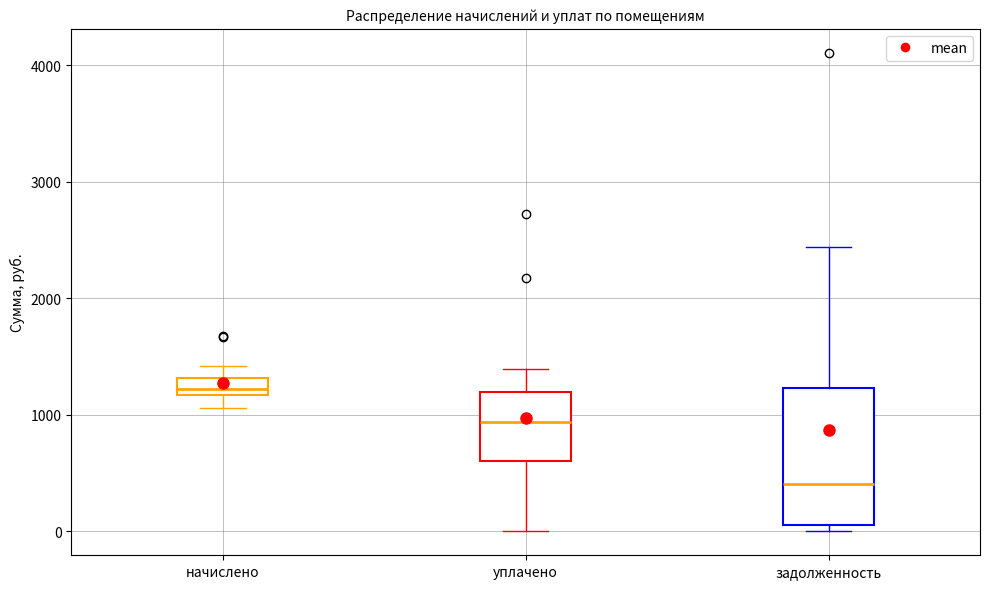

Where is the lower edge of the box for начислено on the y-axis? The values are not printed on the chart, so give them approximately, as read against the axis.

1200